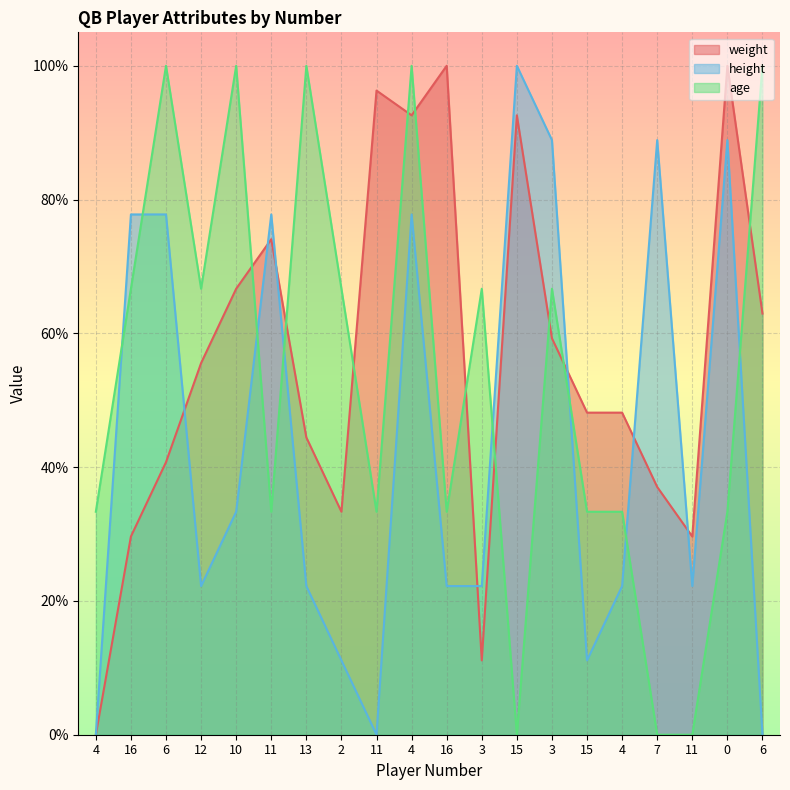

Is the value of weight at 3 greater than the value of age at 11?

No